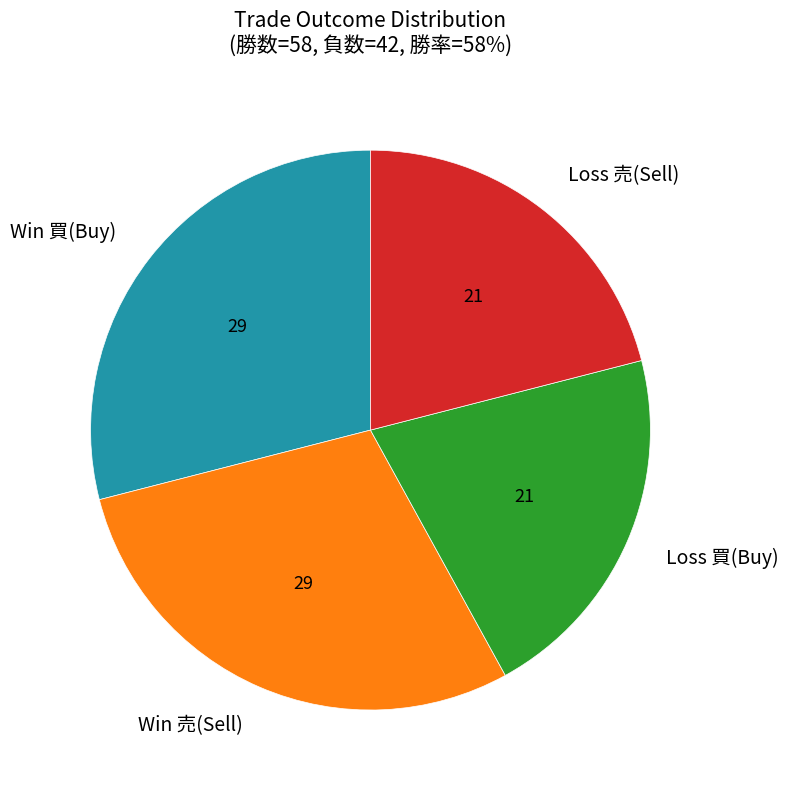

The Win 買(Buy) slice represents 29% of the pie. True or false?

True